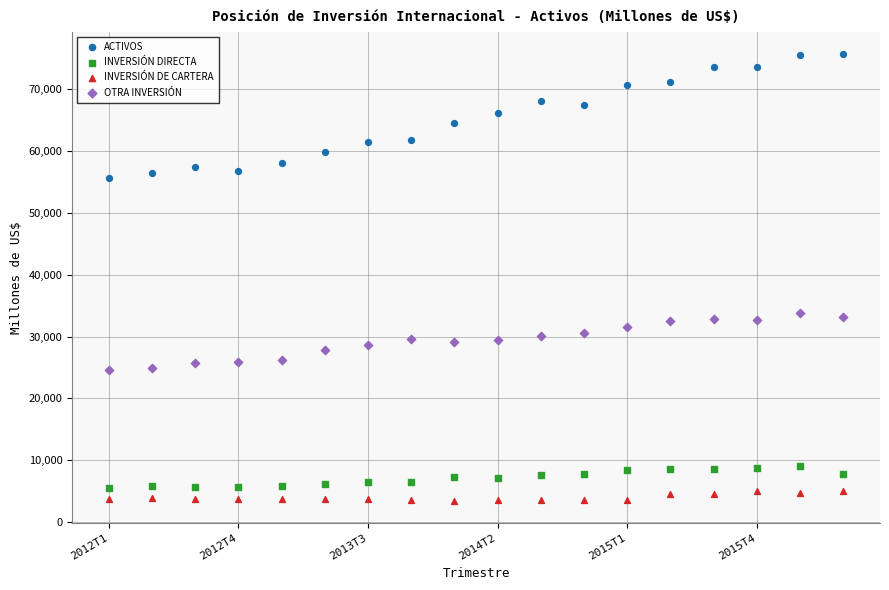

Which series contains the highest Y value?

ACTIVOS